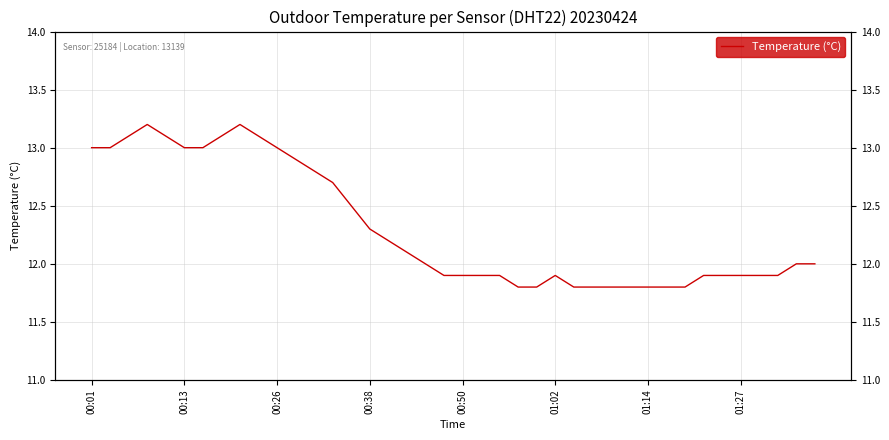

Reading left to right, list all the values displayed in this chart.

13.0	13.0	13.1	13.2	13.1	13.0	13.0	13.1	13.2	13.1	13.0	12.9	12.8	12.7	12.5	12.3	12.2	12.1	12.0	11.9	11.9	11.9	11.9	11.8	11.8	11.9	11.8	11.8	11.8	11.8	11.8	11.8	11.8	11.9	11.9	11.9	11.9	11.9	12.0	12.0